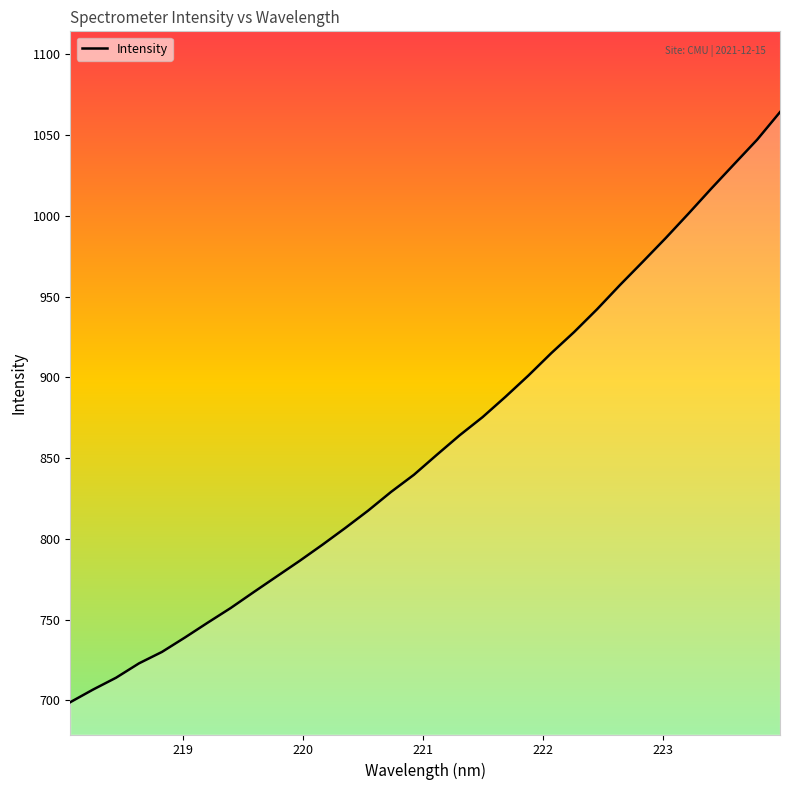

Which label corresponds to the smallest value in the chart?

218.0596